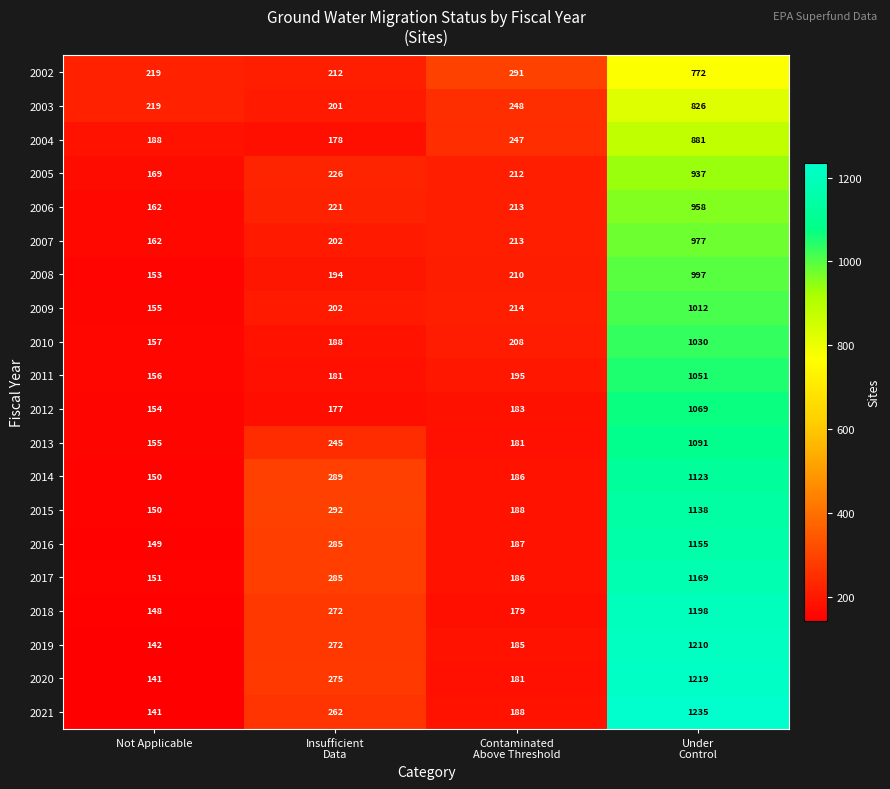

What is the difference between the second highest and second lowest values in the 2010 series?

20